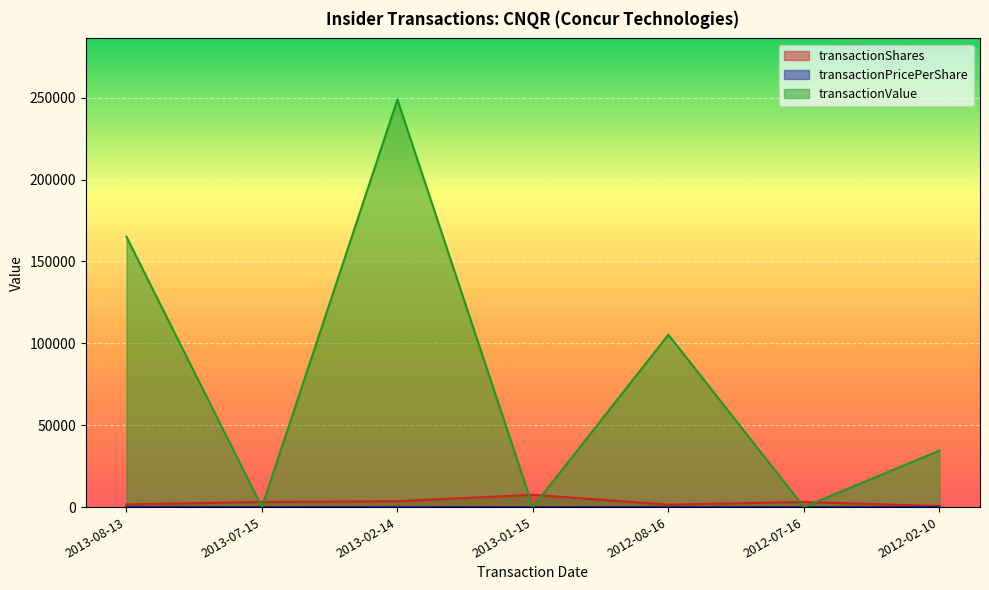

What are all the series names shown in the legend?

transactionShares, transactionPricePerShare, transactionValue